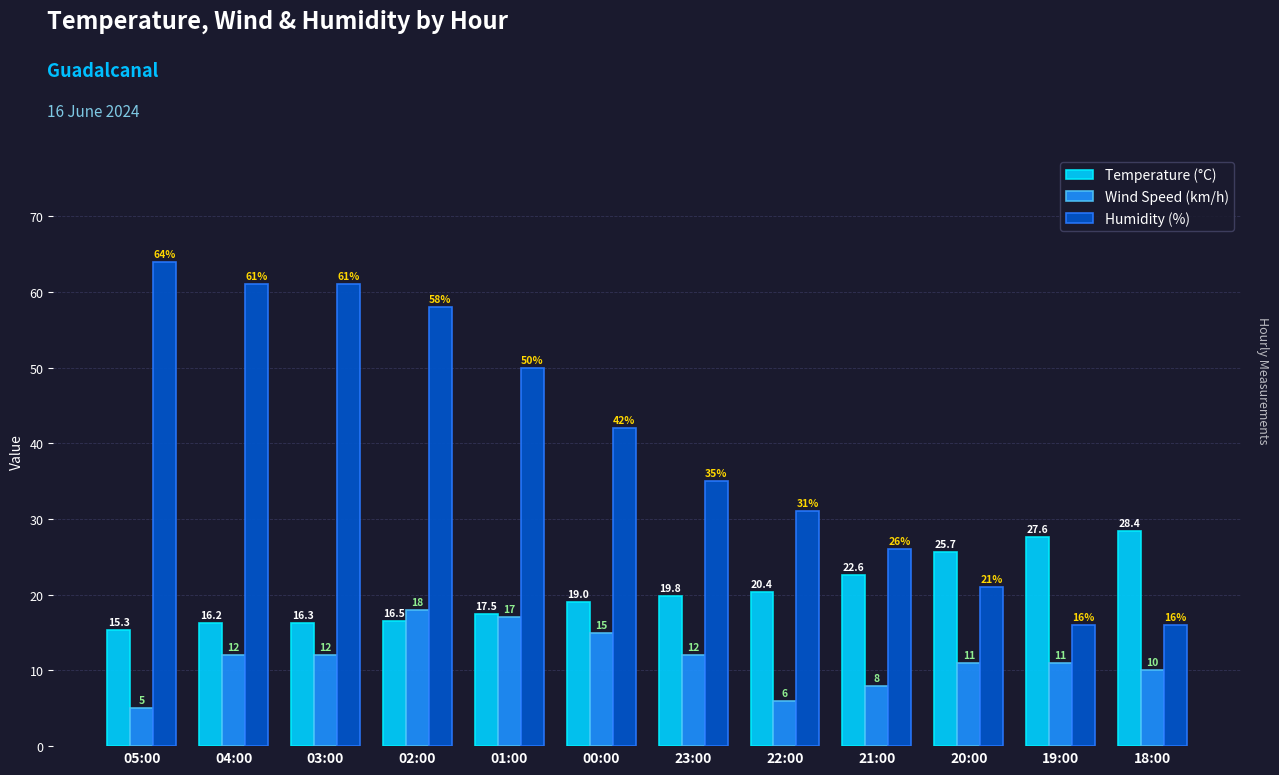

Which category has the highest value across all series?

05:00